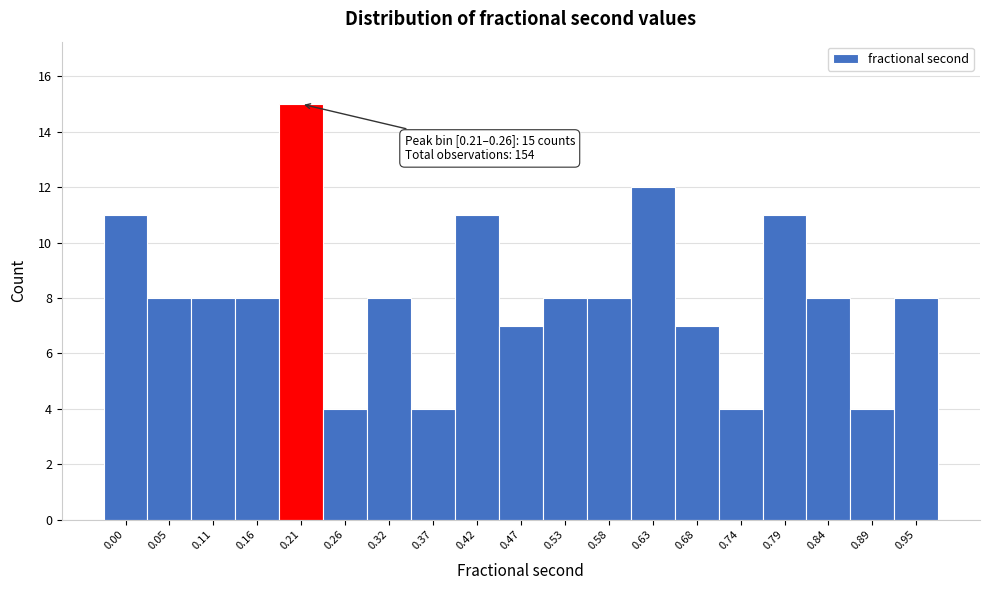

Reading left to right, what are all the values shown in this chart?

0.00=11	0.05=8	0.11=8	0.16=8	0.21=15	0.26=4	0.32=8	0.37=4	0.42=11	0.47=7	0.53=8	0.58=8	0.63=12	0.68=7	0.74=4	0.79=11	0.84=8	0.89=4	0.95=8